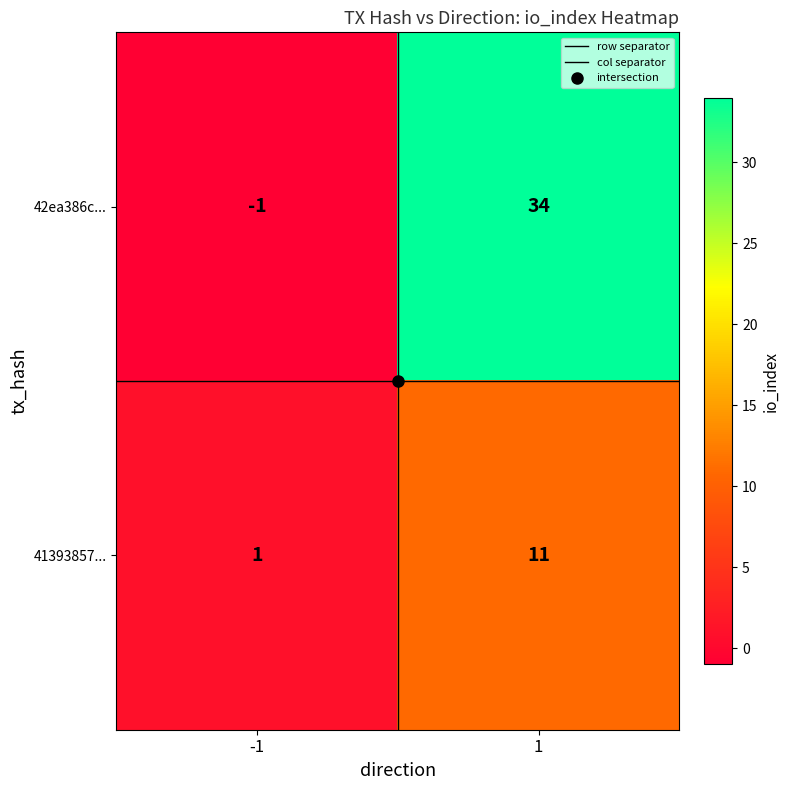

What is the sum of all 42ea386c... values?

33